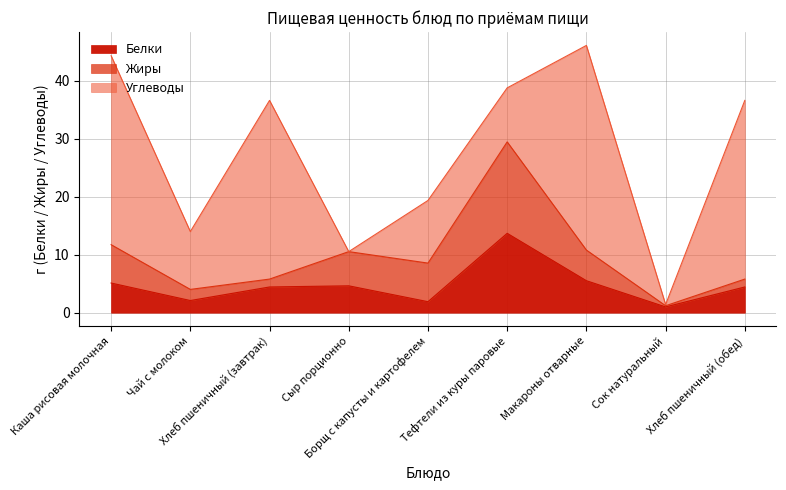

Reading left to right, list all the values displayed in this chart.

Белки: 5.1	2.1	4.4	4.6	1.9	13.7	5.5	1.0	4.4
Жиры: 6.6	1.9	1.4	5.9	6.7	15.8	5.3	0.2	1.4
Углеводы: 32.6	10.0	30.8	0.0	10.8	9.3	35.3	0.2	30.8